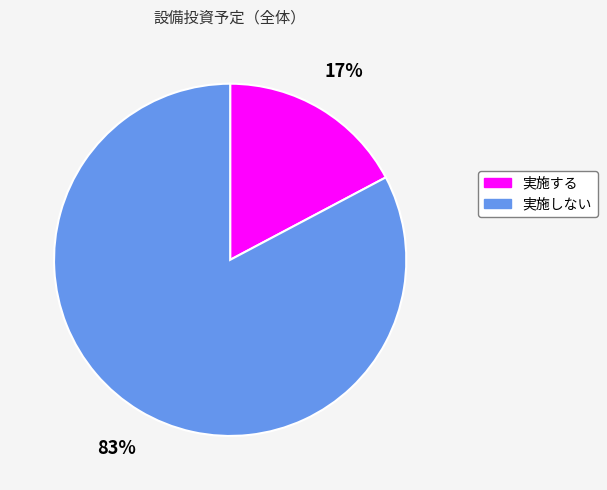

Rank the categories by value from lowest to highest.

実施する, 実施しない